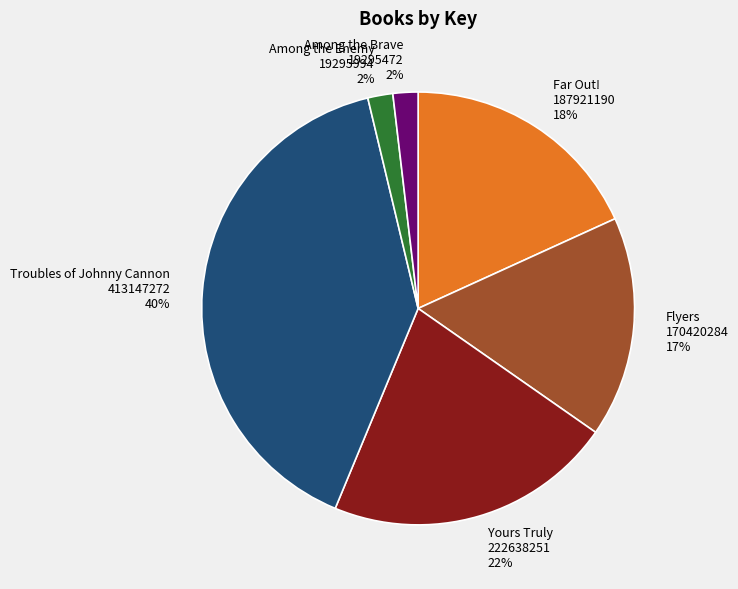

To the nearest percent, what is the difference between the largest and smallest slice percentages?

38%